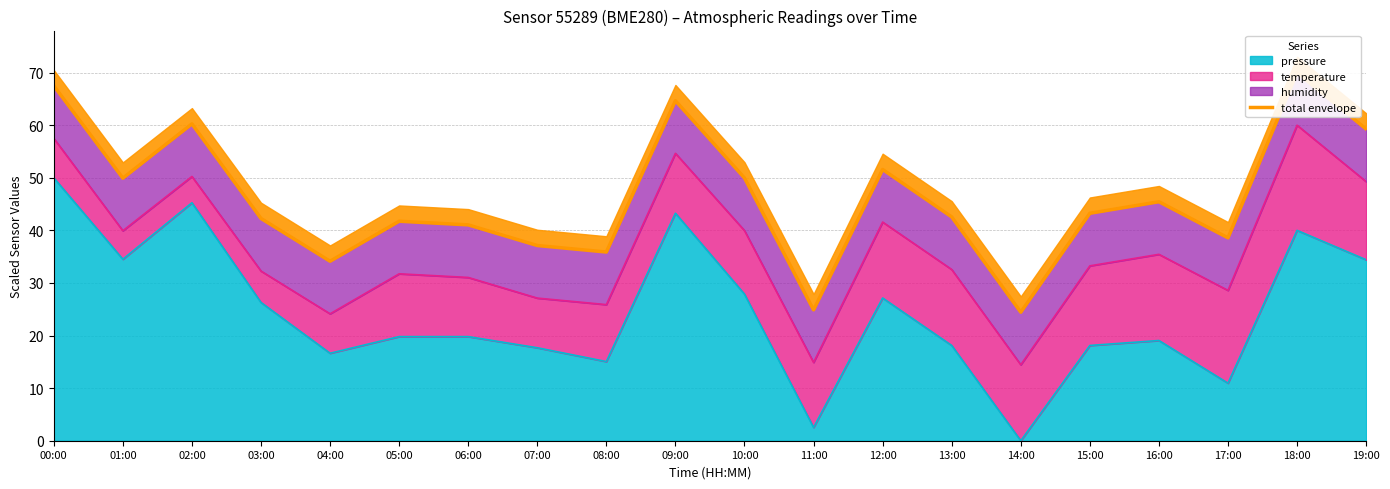

Rank the categories by value from lowest to highest.

14:00, 11:00, 04:00, 08:00, 07:00, 17:00, 06:00, 05:00, 03:00, 13:00, 15:00, 16:00, 01:00, 10:00, 12:00, 19:00, 02:00, 09:00, 00:00, 18:00